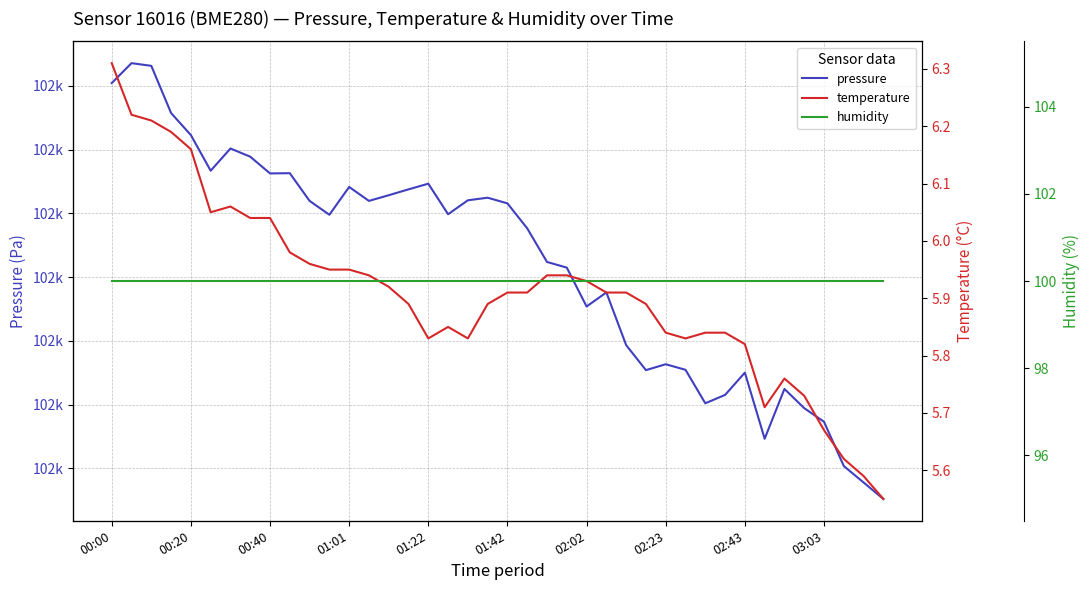

What is the sum of all temperature values?

236.4